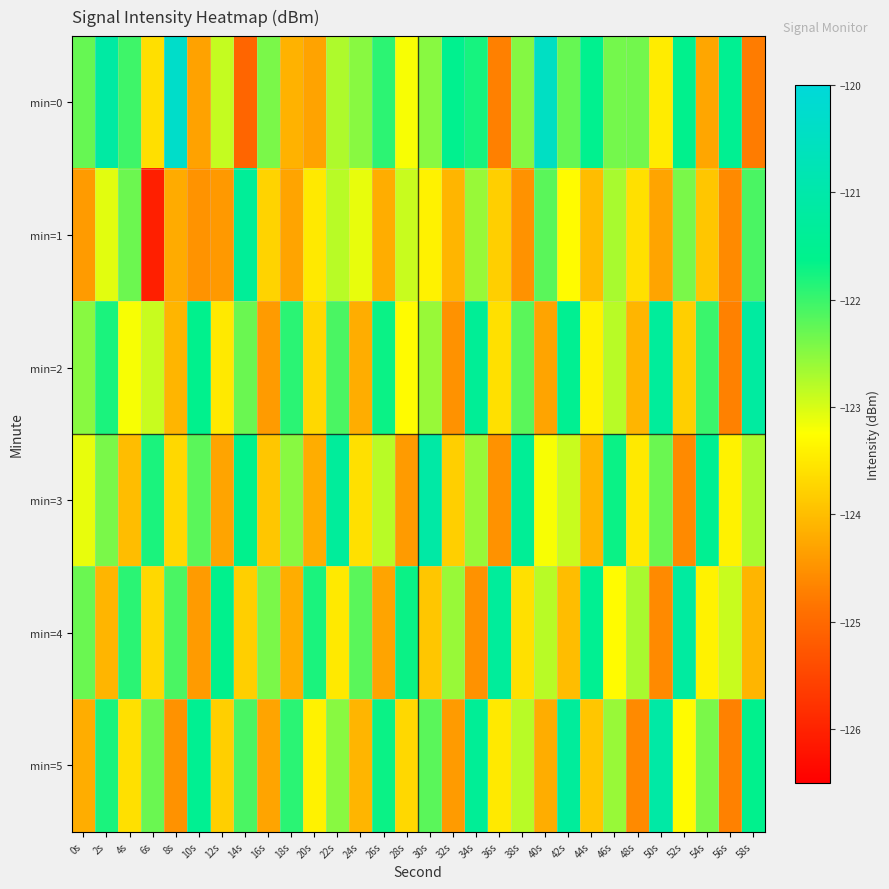

At which category is the sum across all series the highest?

34s